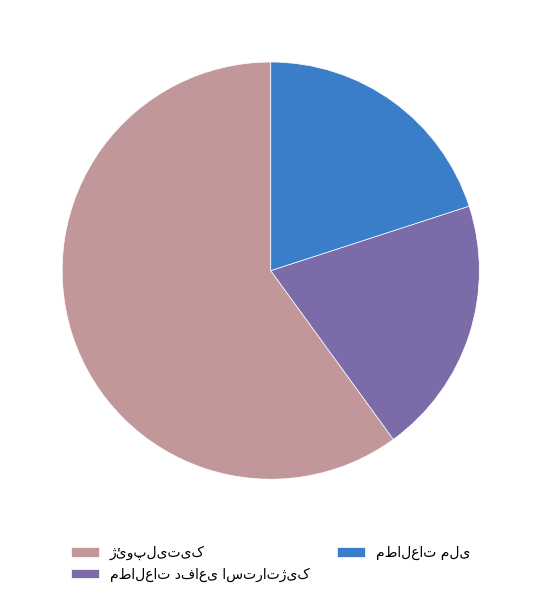

Is there any slice that represents more than half of the pie?

Yes